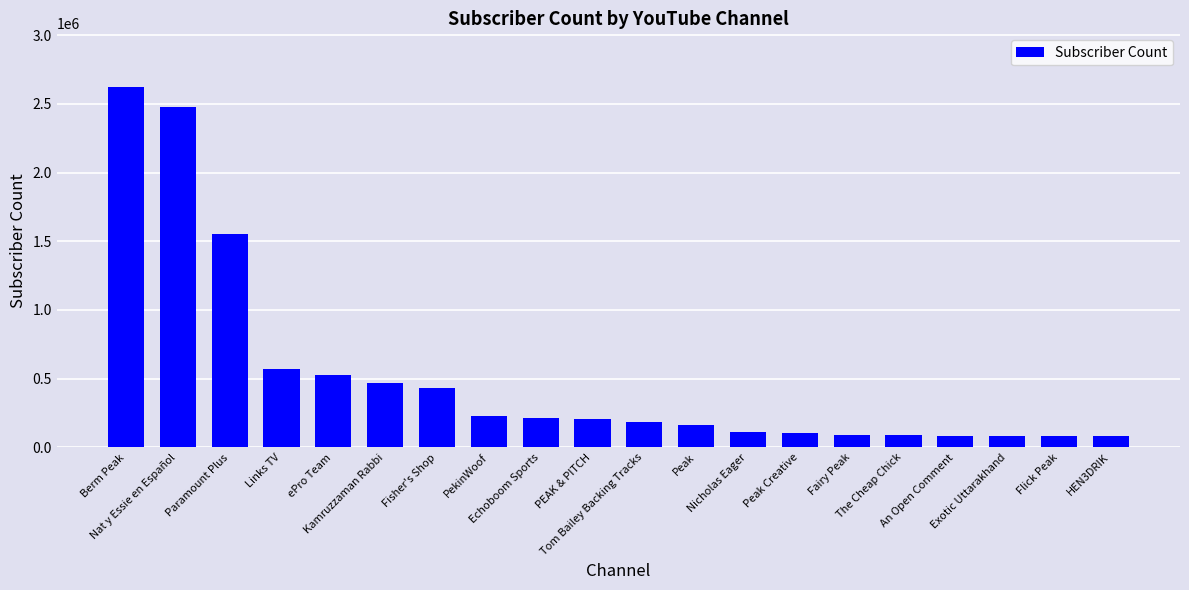

Read the value at Paramount Plus.

1550000